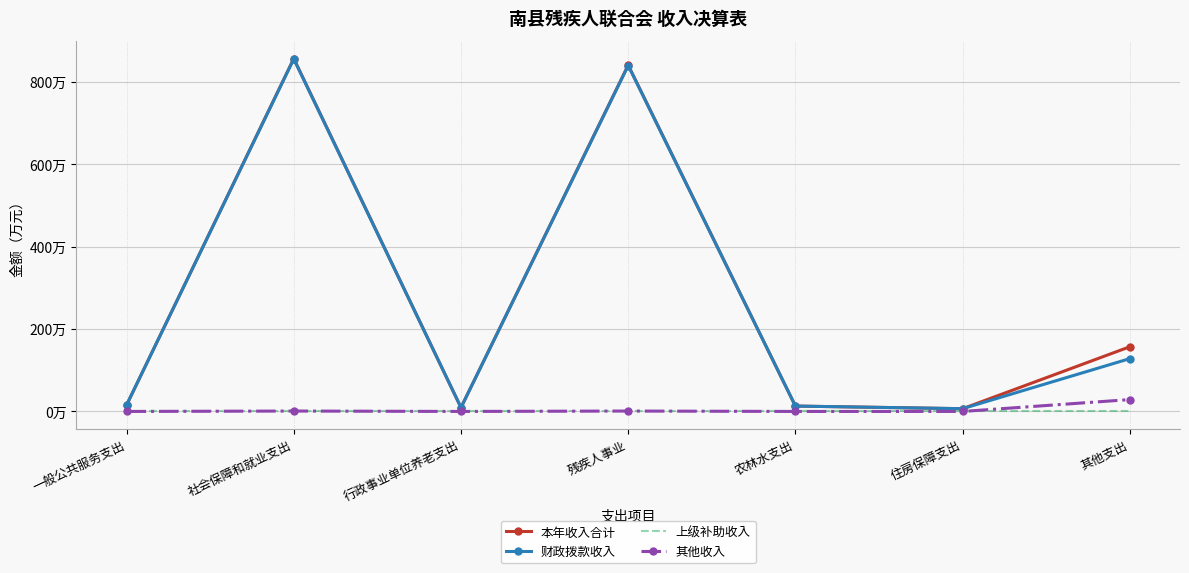

At how many categories does at least one series exceed 333?

2